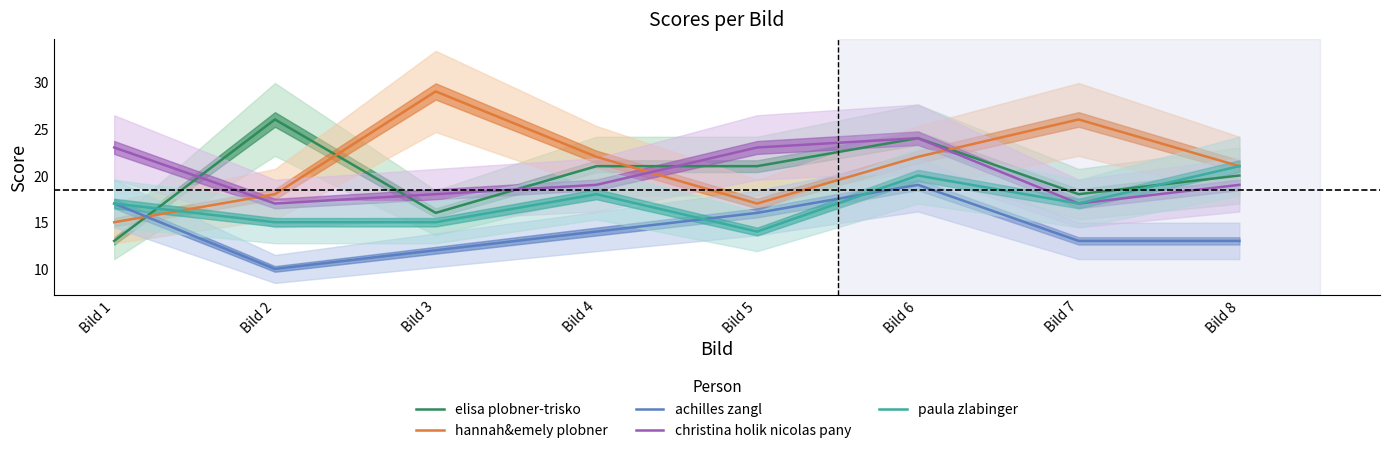

Which series has the largest range (max minus min)?

hannah&emely plobner